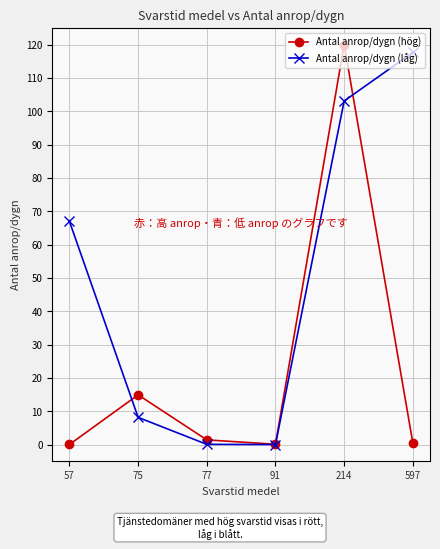

At how many categories does at least one series exceed 9?

4